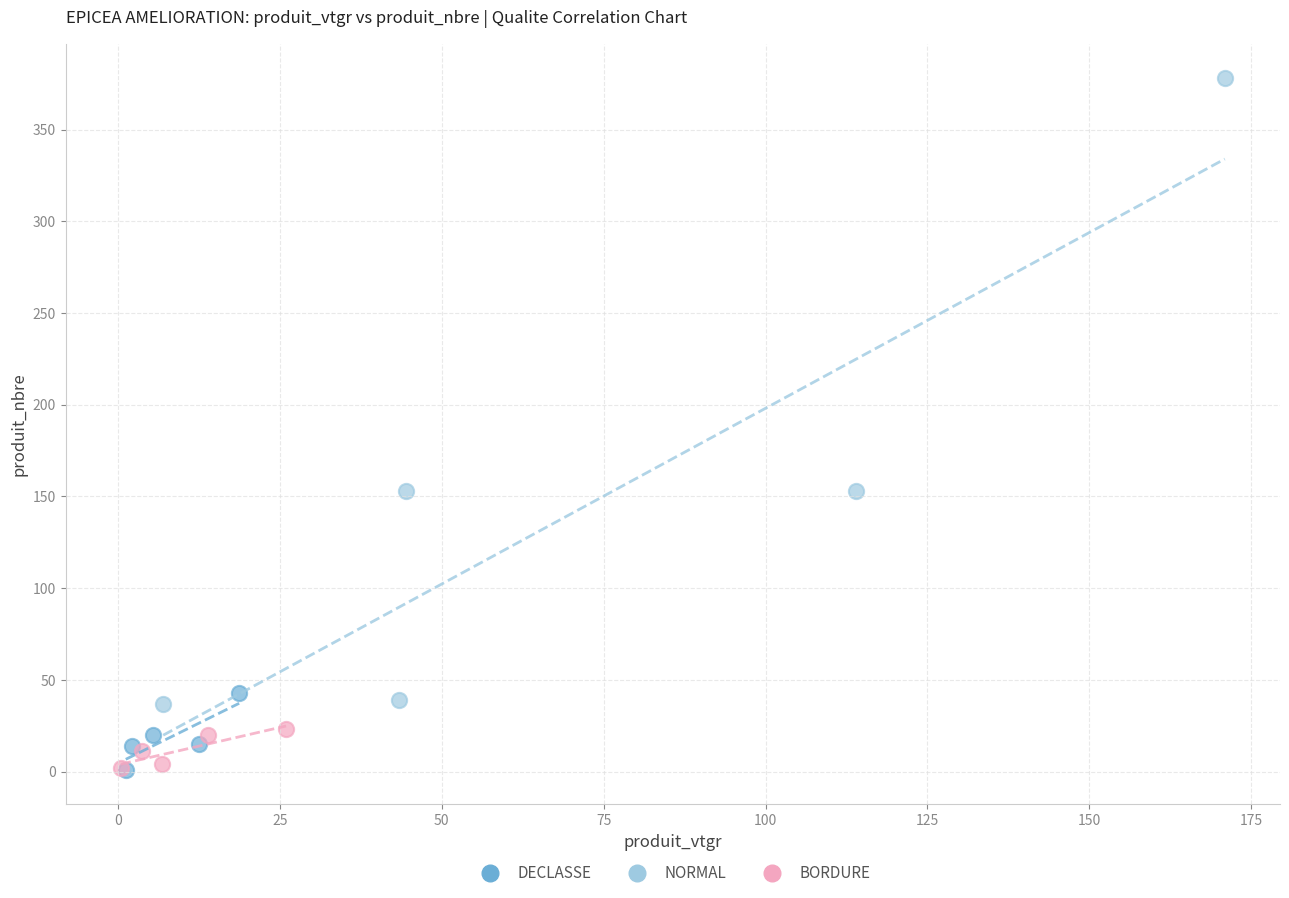

Which series contains the highest Y value?

NORMAL